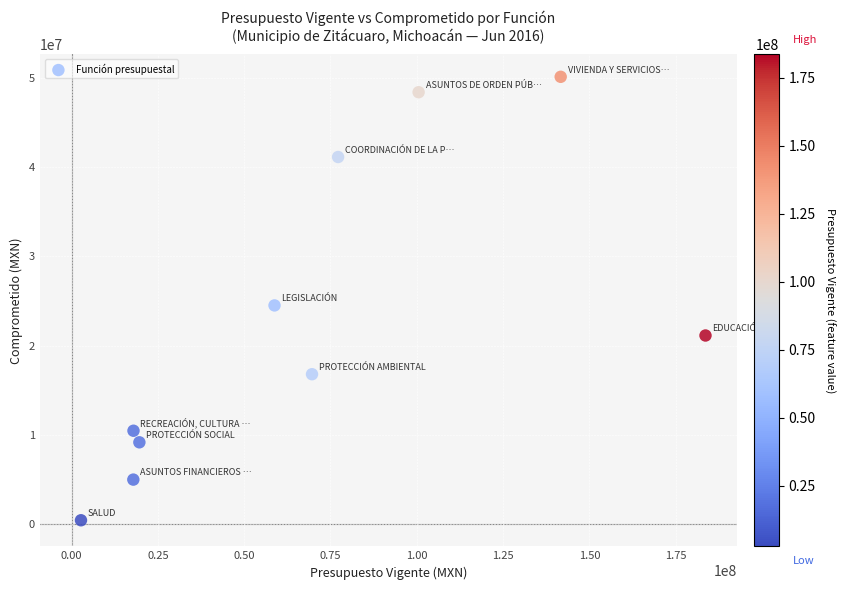

What Y value in the scatter plot is closest to 25271155?

24499817.1